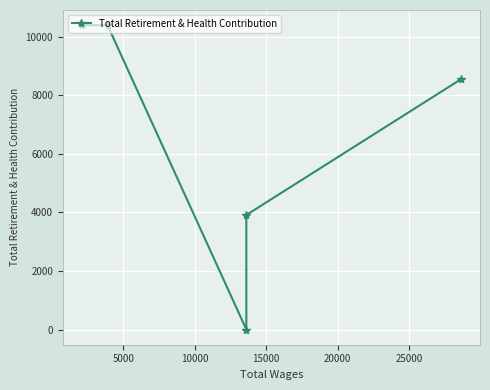

How many lines are shown in the chart?

1